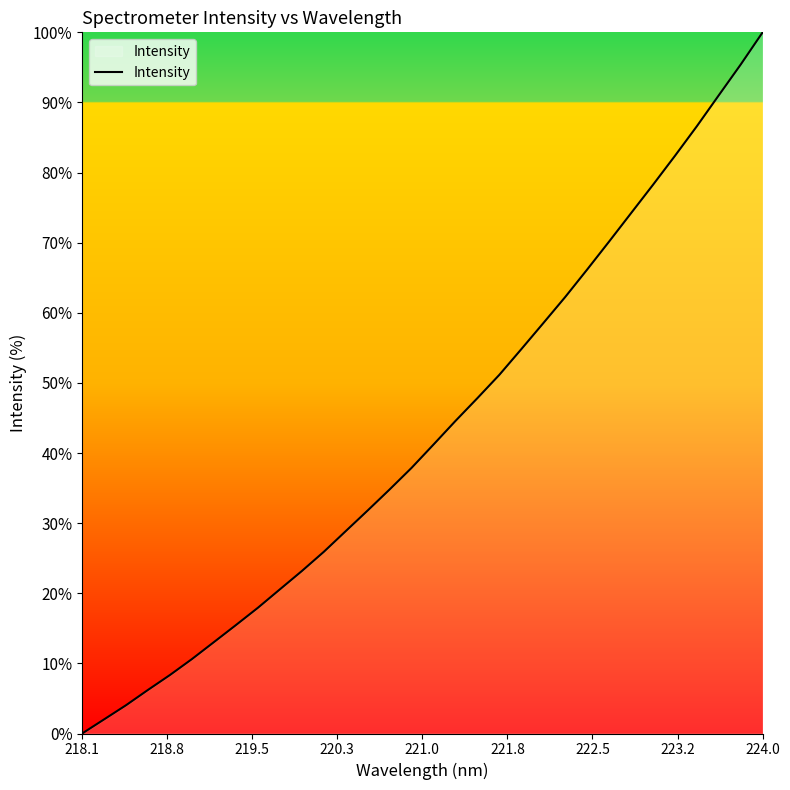

What is the greatest value displayed?

100.0